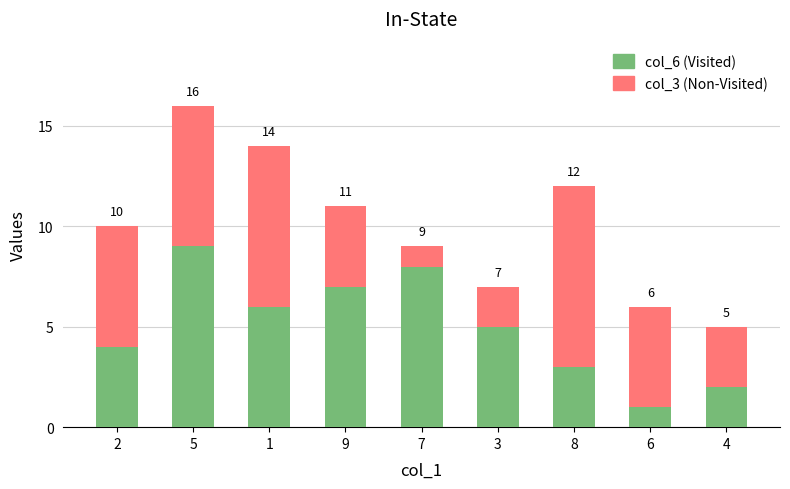

What are all the series names shown in the legend?

col_6 (Visited), col_3 (Non-Visited)